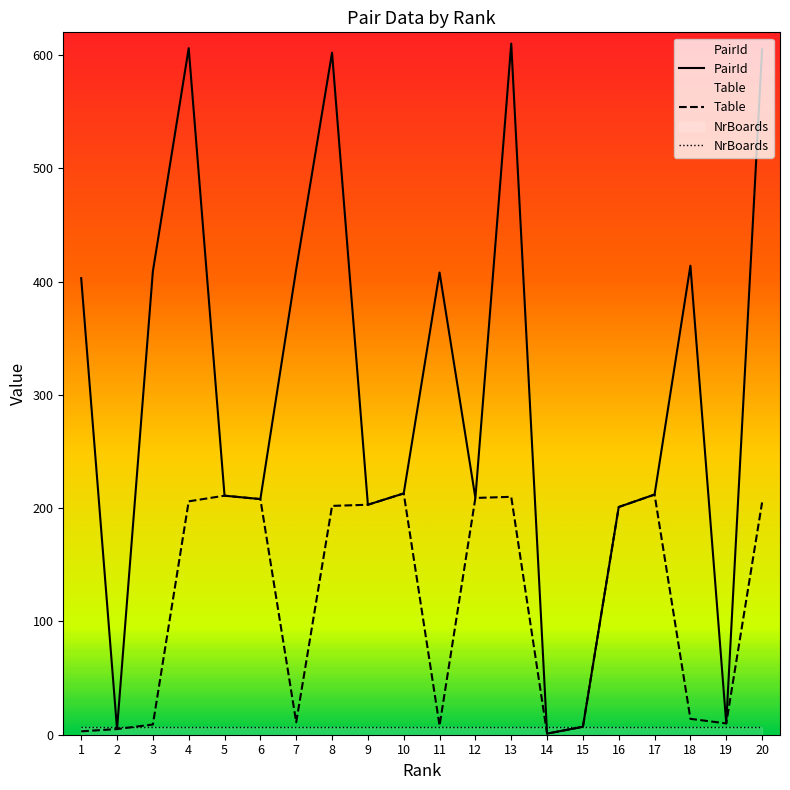

In Table, how many points are lower than both neighbors (excluding endpoints)?

4